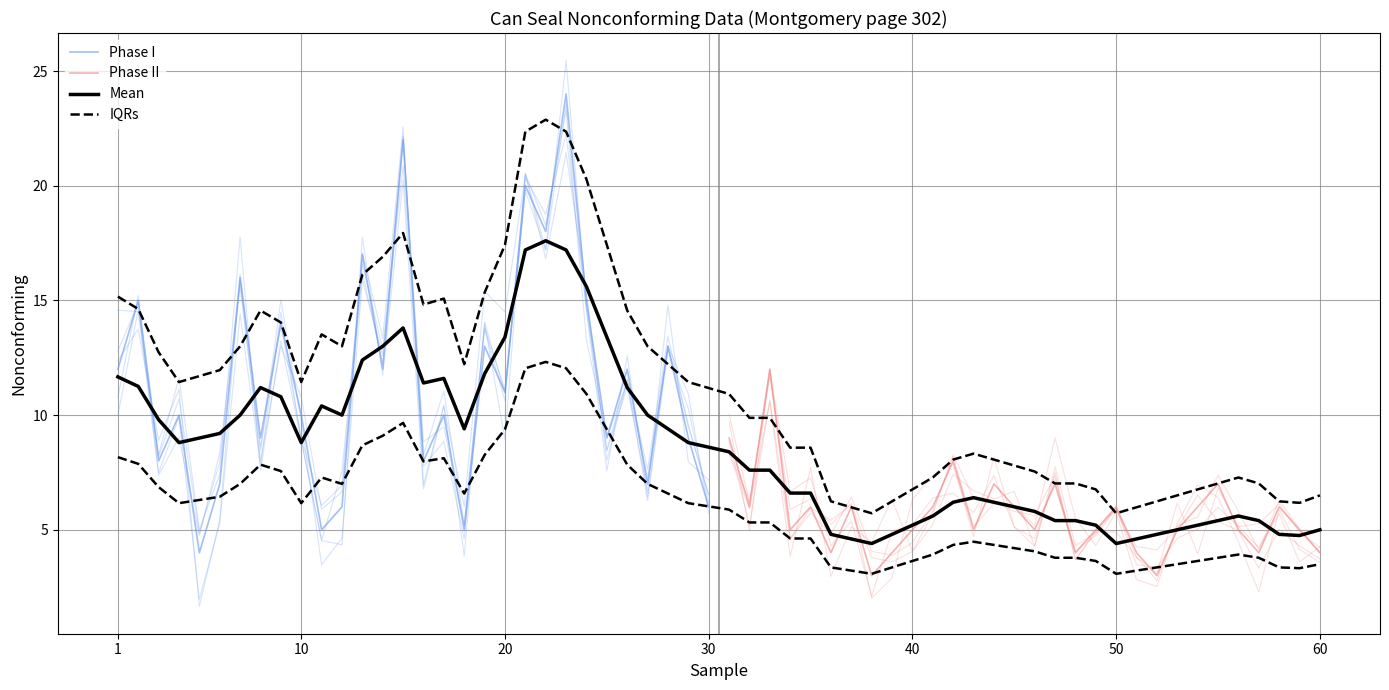

What is the difference between the Phase II values at 2 and 26?

1.0